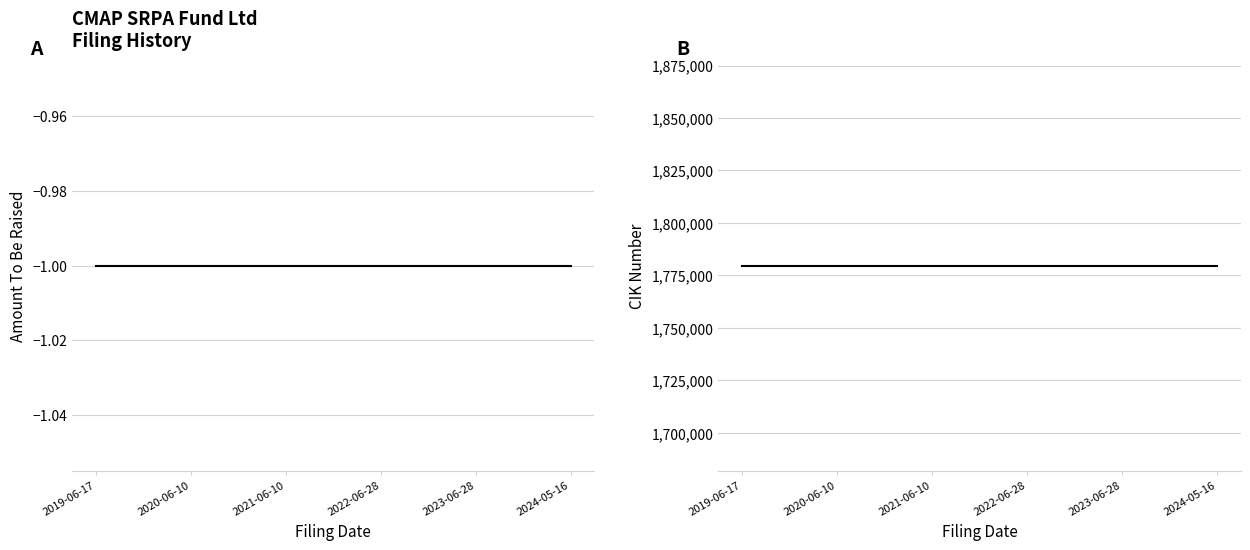

Is the value of Amount To Be Raised at 2019-06-17 greater than the value of CIK Number at 2021-06-10?

No